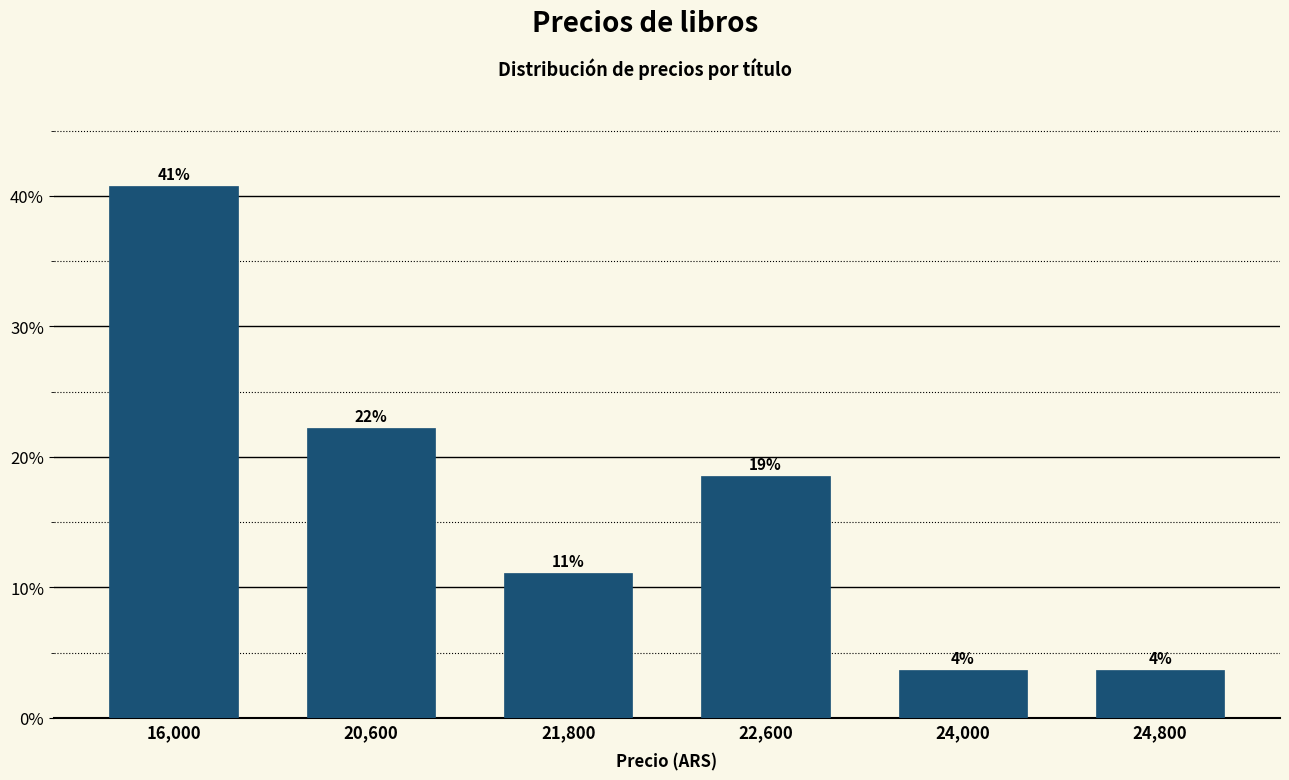

List the labels in order of value, smallest first.

24,000, 24,800, 21,800, 22,600, 20,600, 16,000